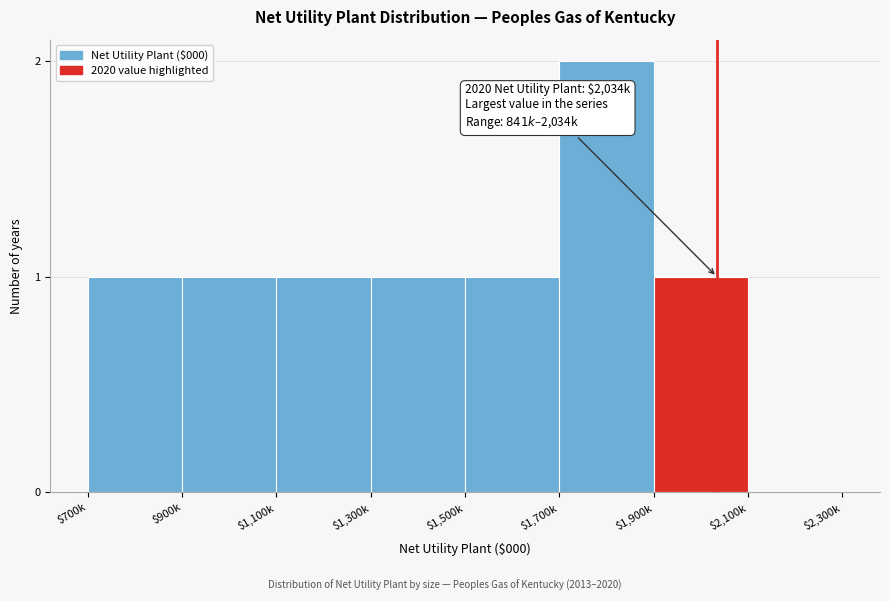

Which category has the highest value across all series?

$1,700k